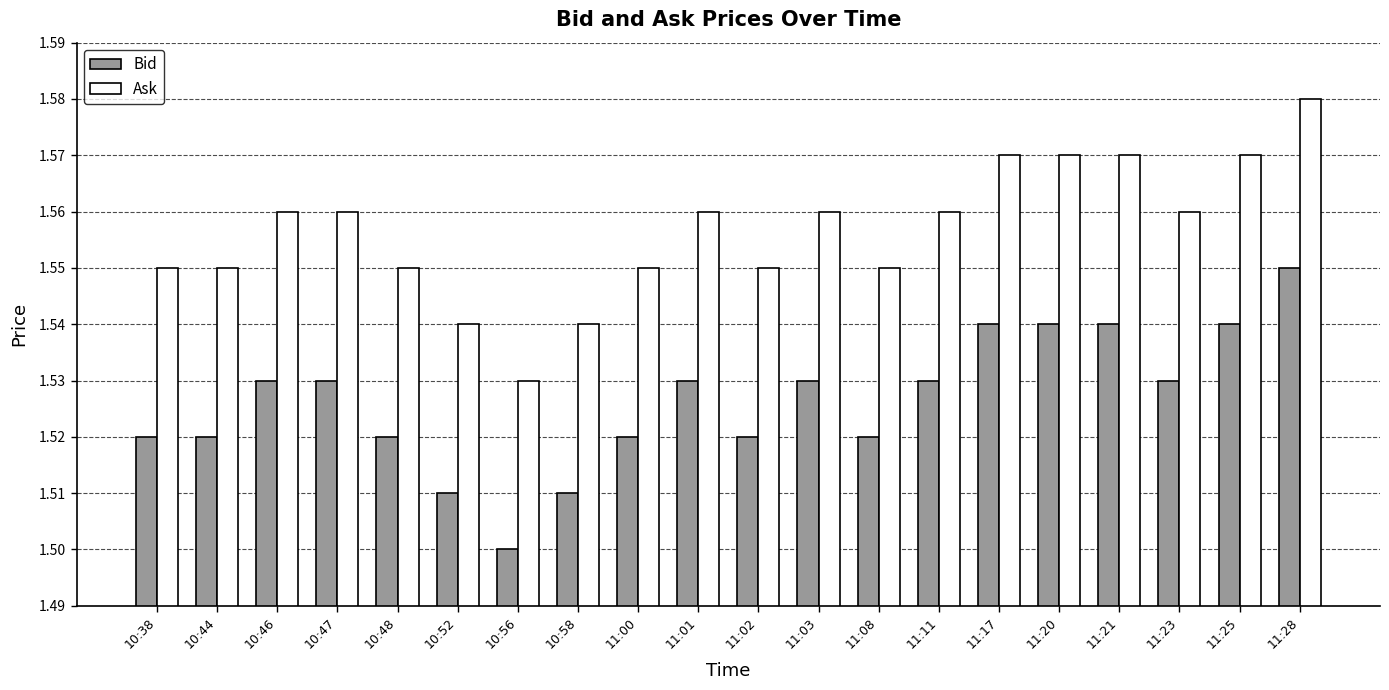

Is it true that Bid equals 0.7 at 11:11?

False